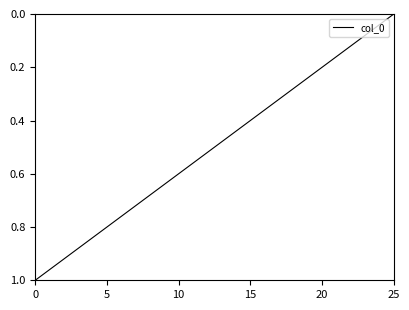

How many distinct data groups are displayed?

1